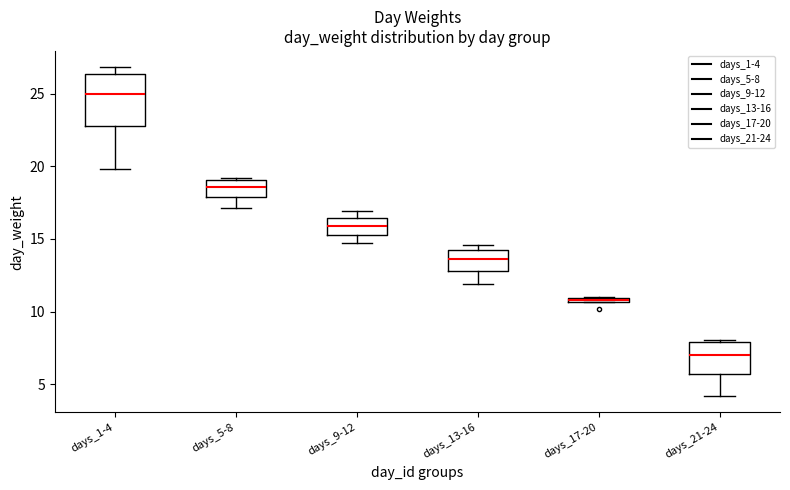

Where does the median line of the box for days_9-12 sit on the y-axis? The values are not printed on the chart, so give them approximately, as read against the axis.

16.0